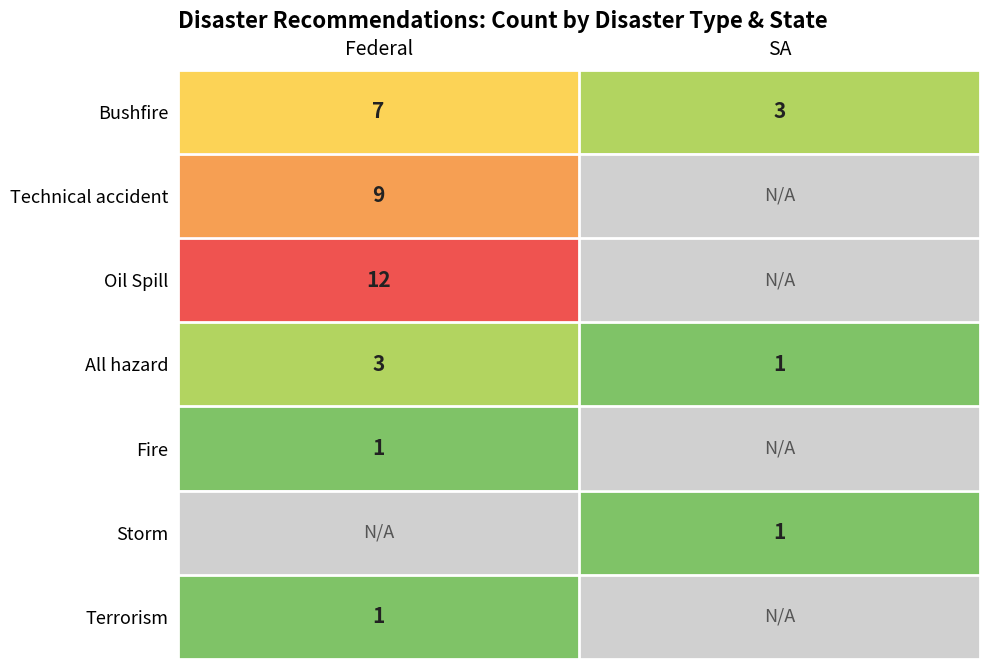

True or false: Technical accident has a value of 5 at SA.

False